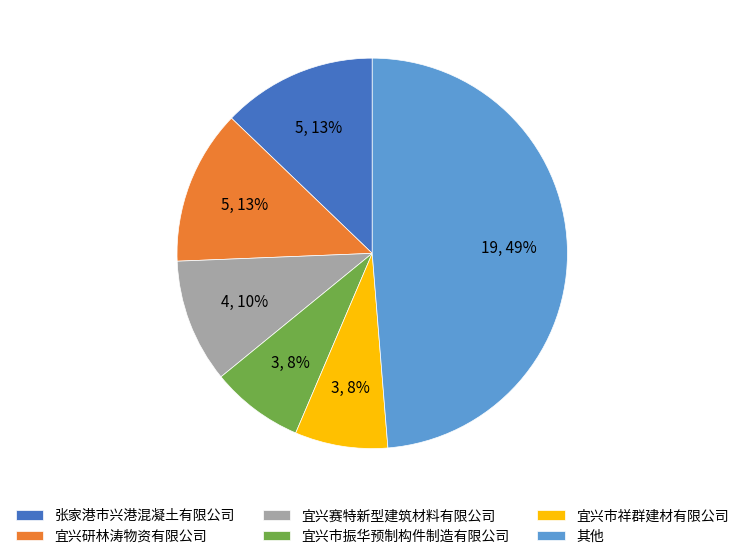

The 宜兴研林涛物资有限公司 slice represents 13% of the pie. True or false?

True